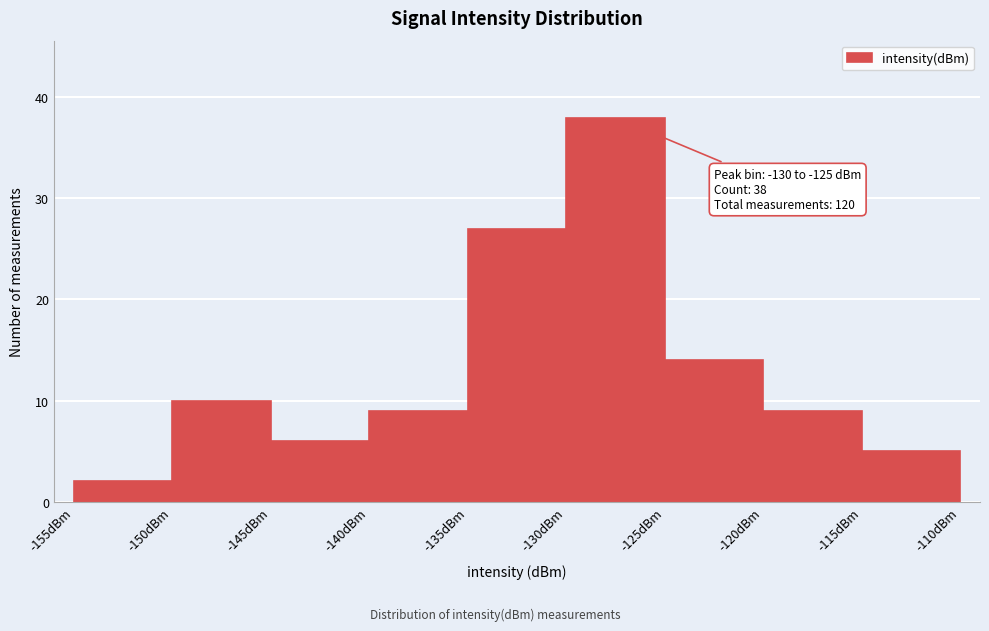

Which range on the x-axis has the tallest bar?

-130 to -125